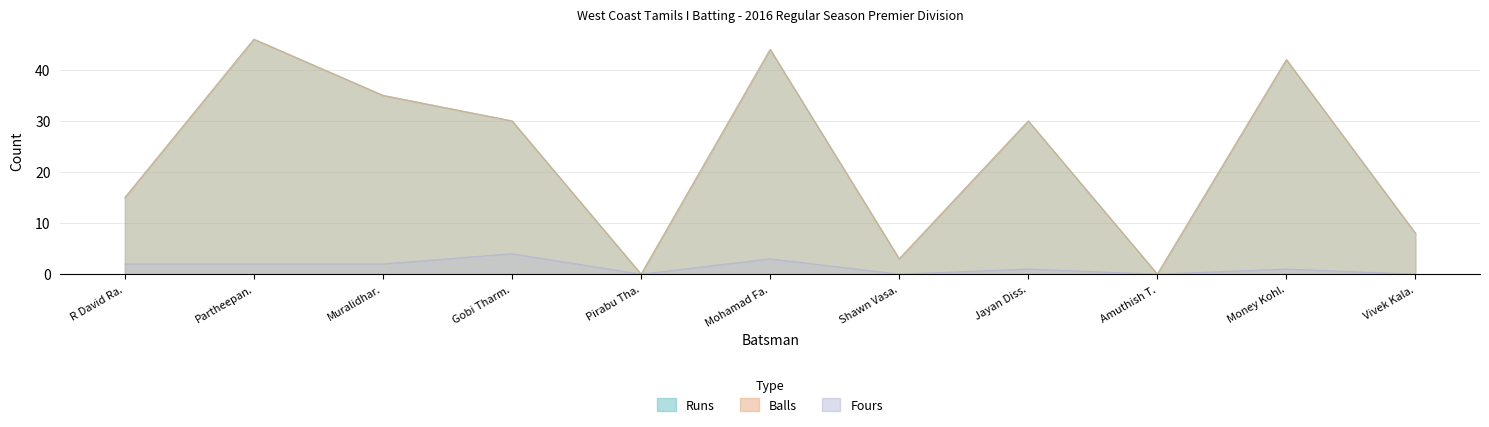

True or false: Fours and Balls cross at least once.

False